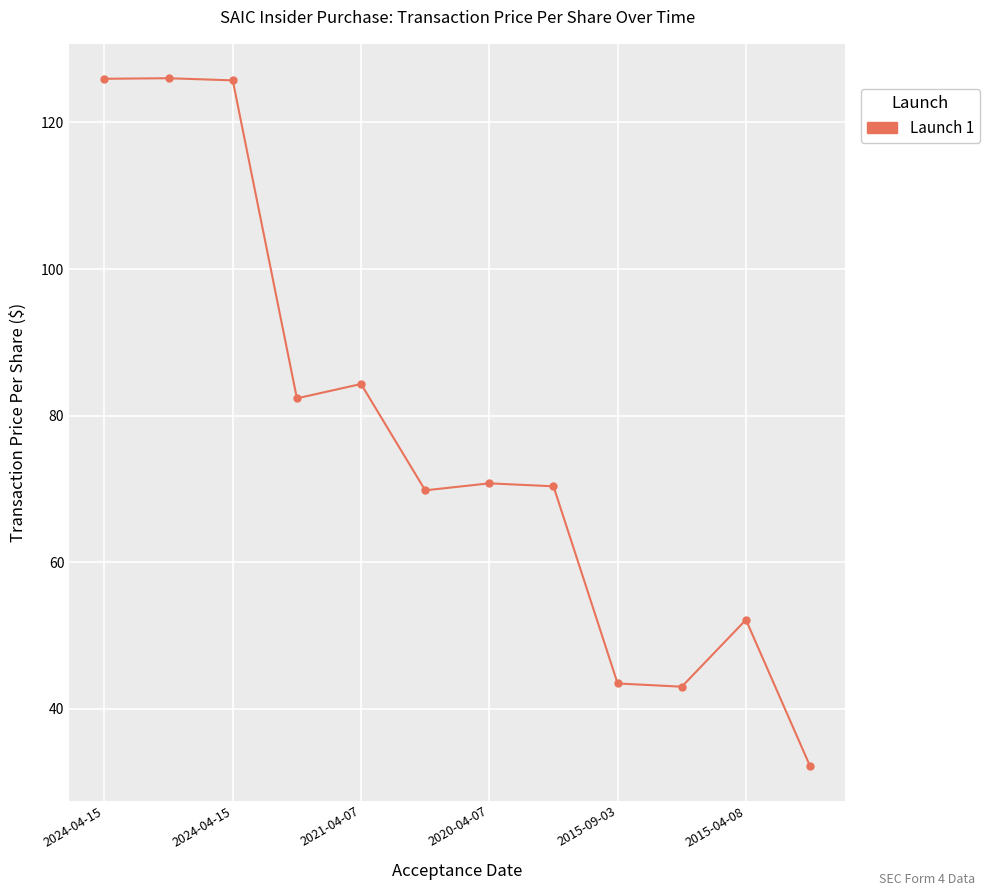

What is the value of the 6th point from the left?

69.8